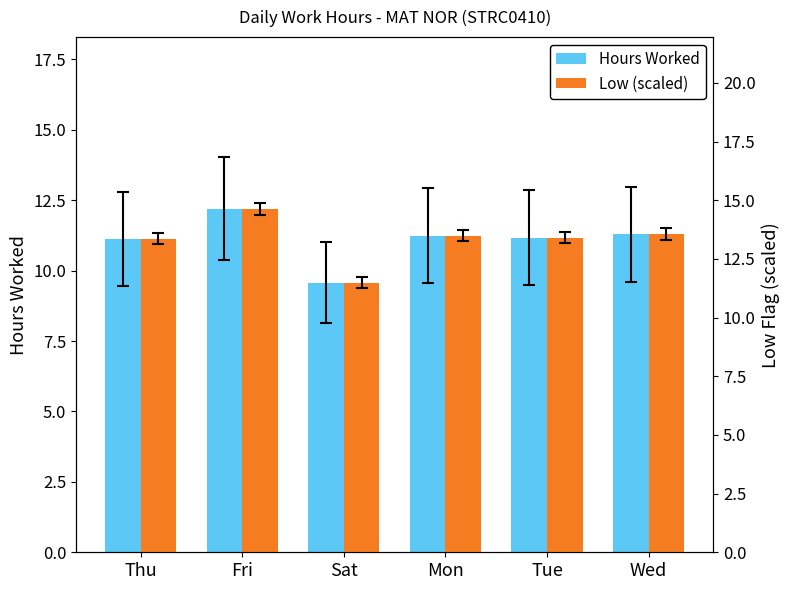

Read the Low (scaled) value at Thu.

13.4